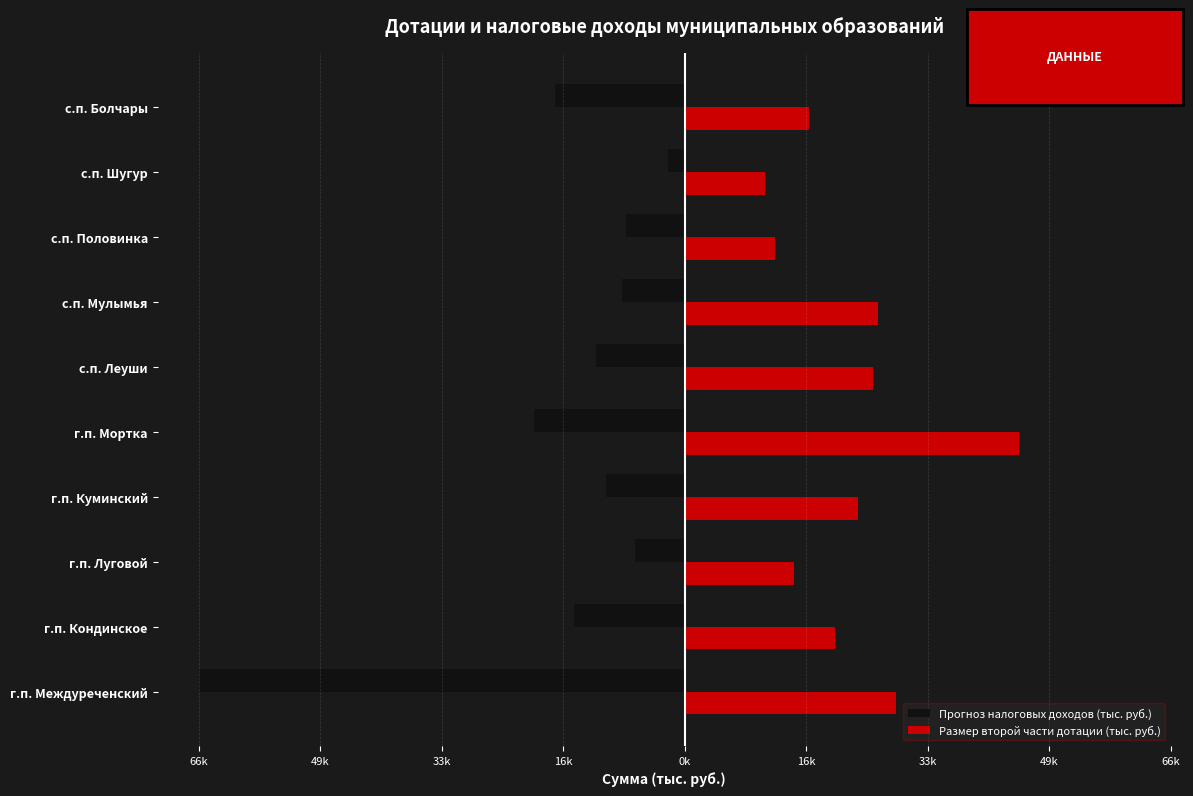

Rank the series by their average value, from lowest to highest.

Прогноз налоговых доходов (тыс. руб.), Размер второй части дотации (тыс. руб.)